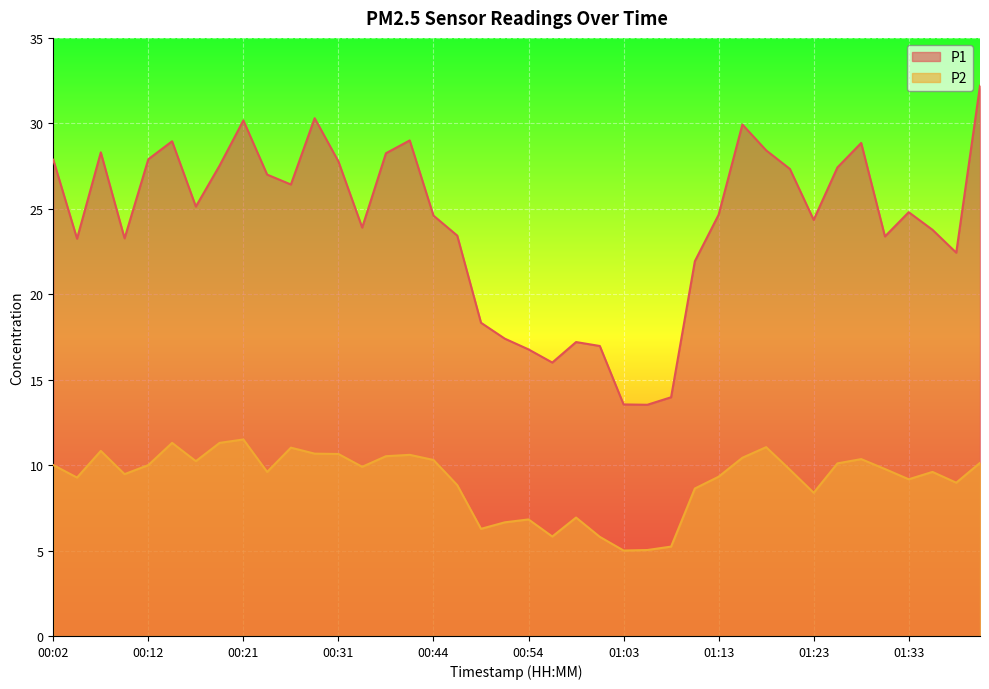

What is the sum of all P1 values?

966.2